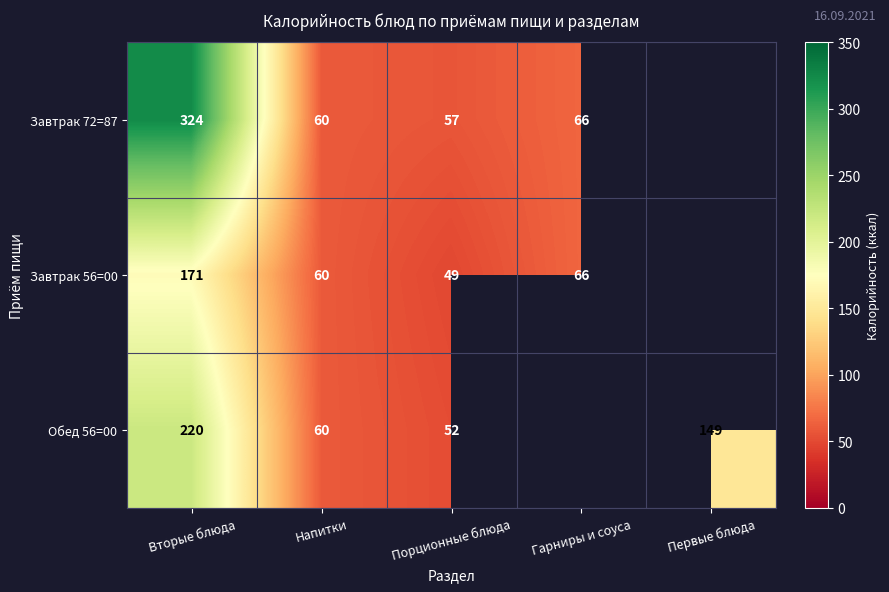

What is the difference between the highest and lowest values at Вторые блюда?

153